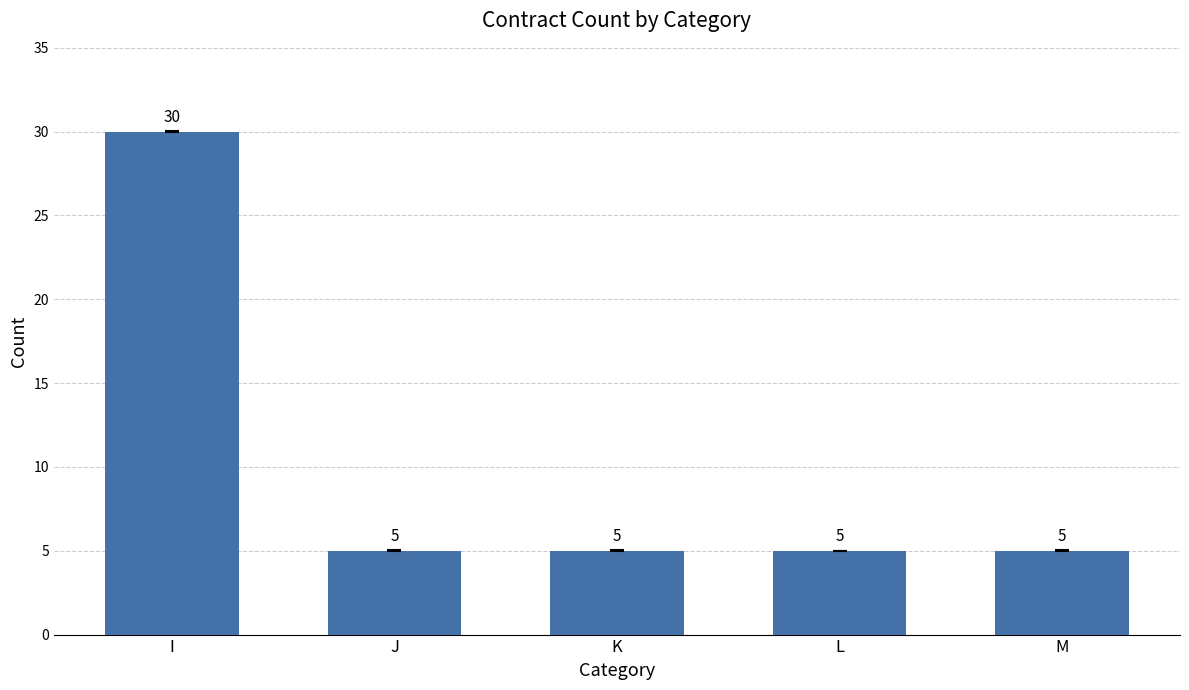

Reading left to right, what are all the values shown in this chart?

30	5	5	5	5